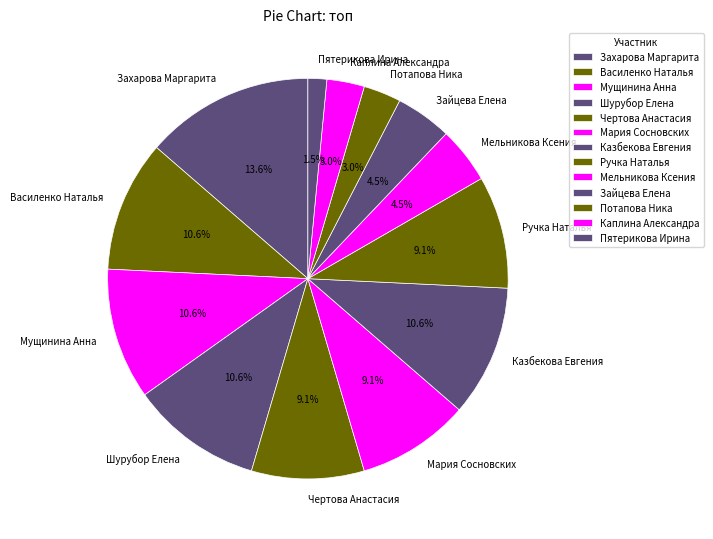

What is the smallest slice in the pie chart?

Пятерикова Ирина